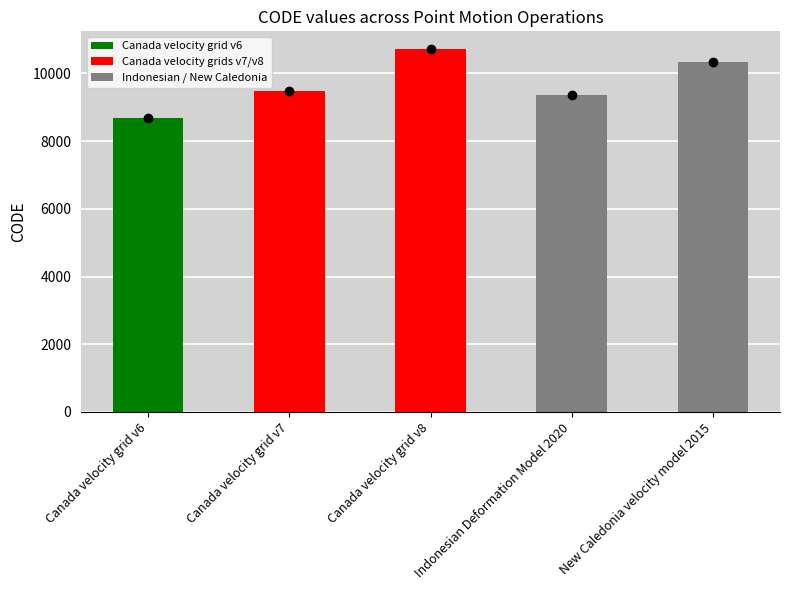

What is the difference between the maximum and second lowest values?

1332